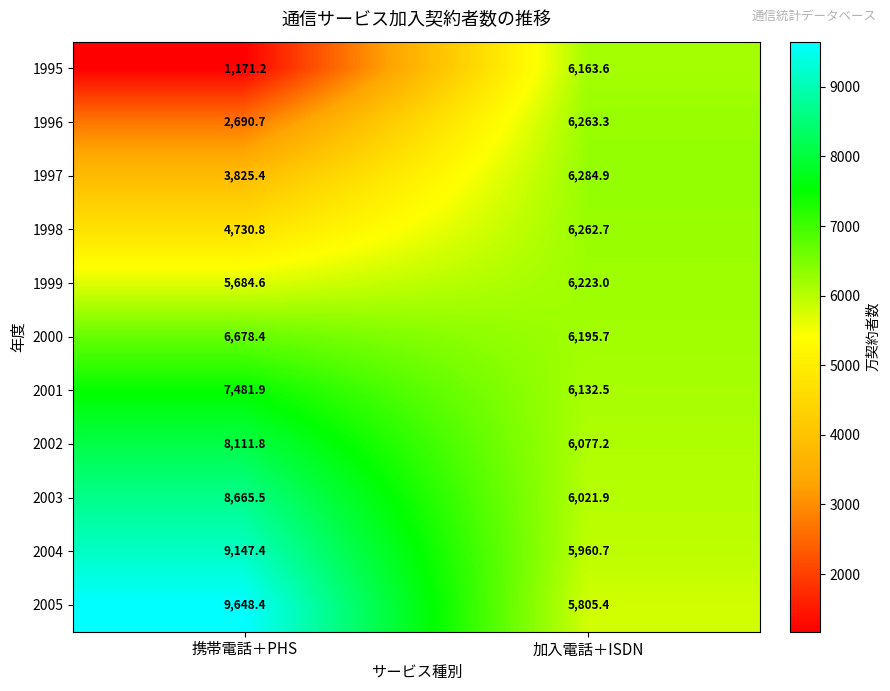

The 2003 series shows 1479.1 at 加入電話＋ISDN. True or false?

False